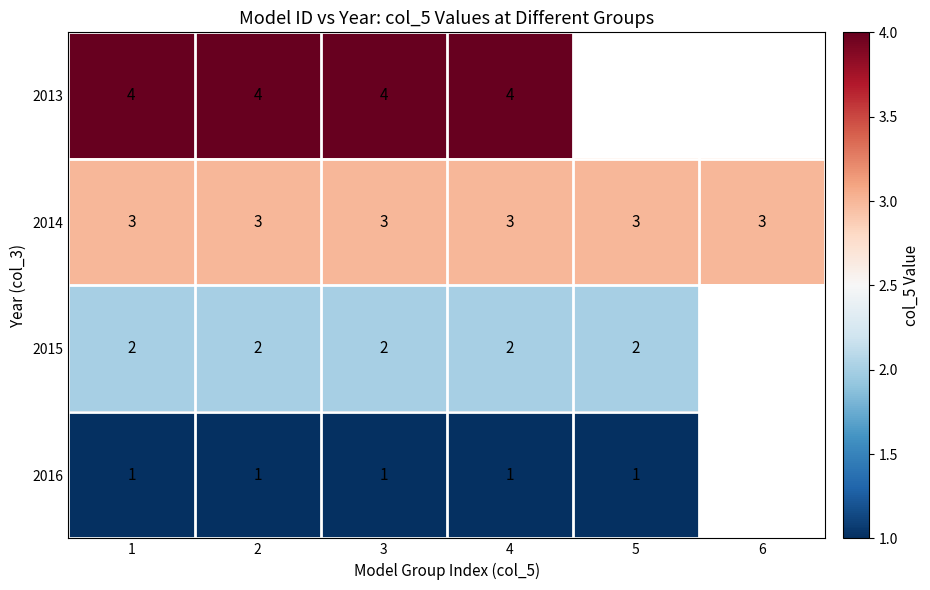

Rank the series at 3 from lowest to highest value.

2016, 2015, 2014, 2013